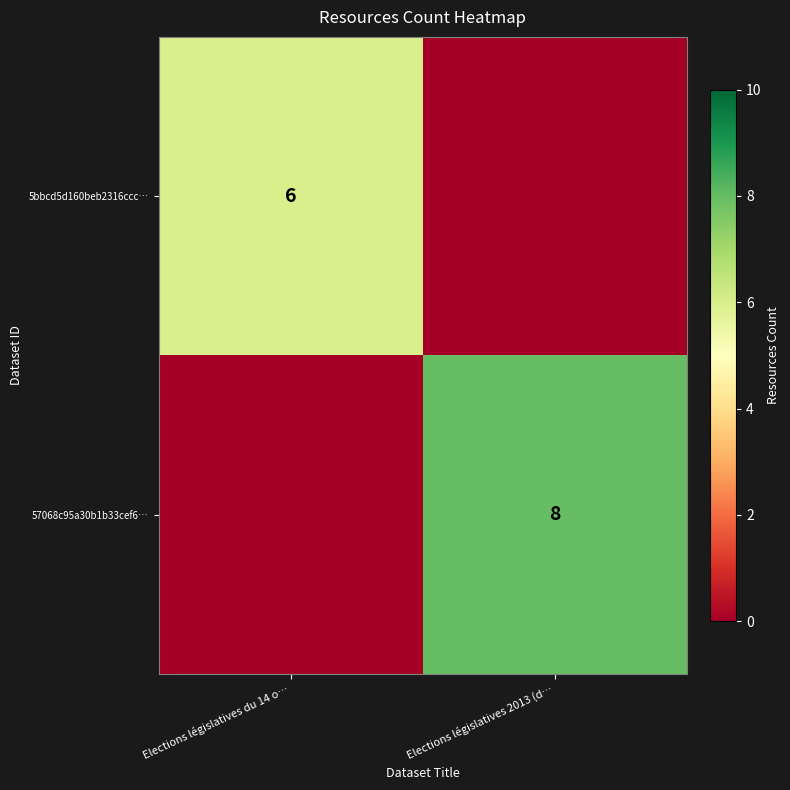

What is the greatest value displayed?

8